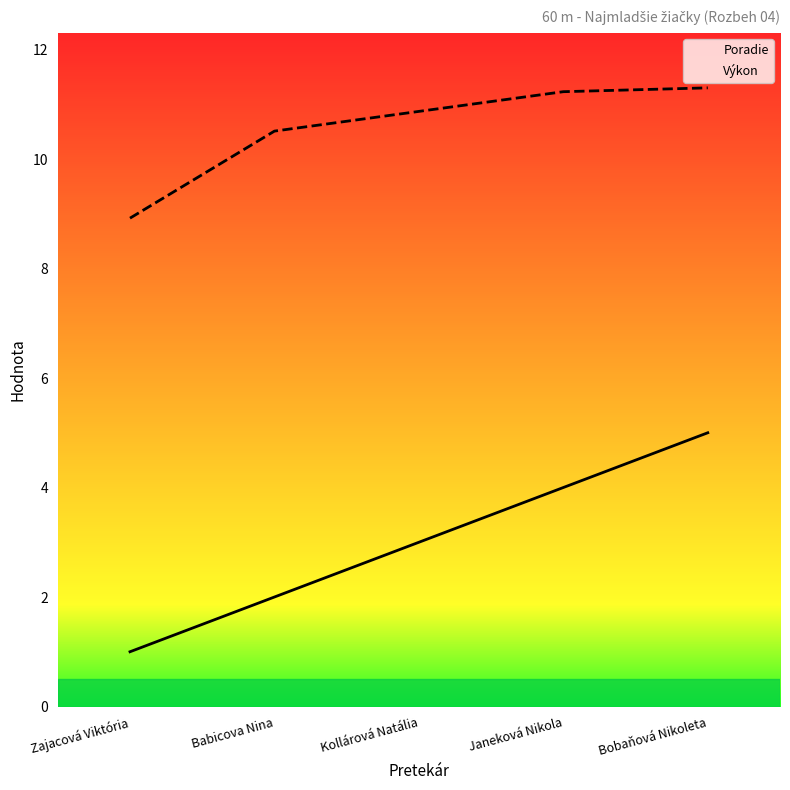

Rank the series at Bobaňová Nikoleta from lowest to highest value.

Poradie, Výkon